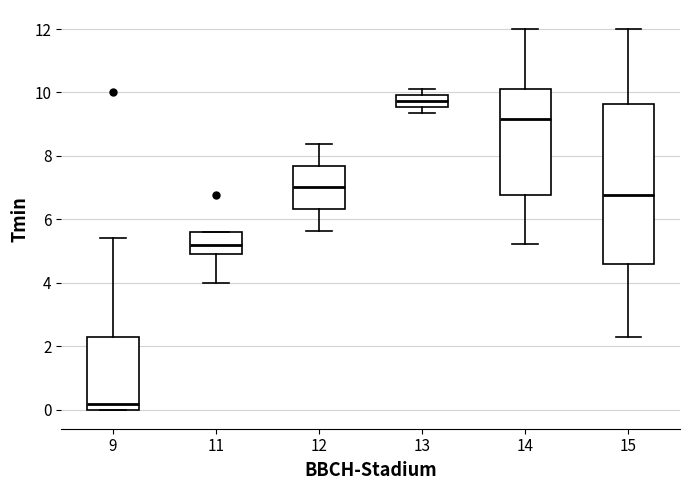

Which box's median line is the lowest?

9